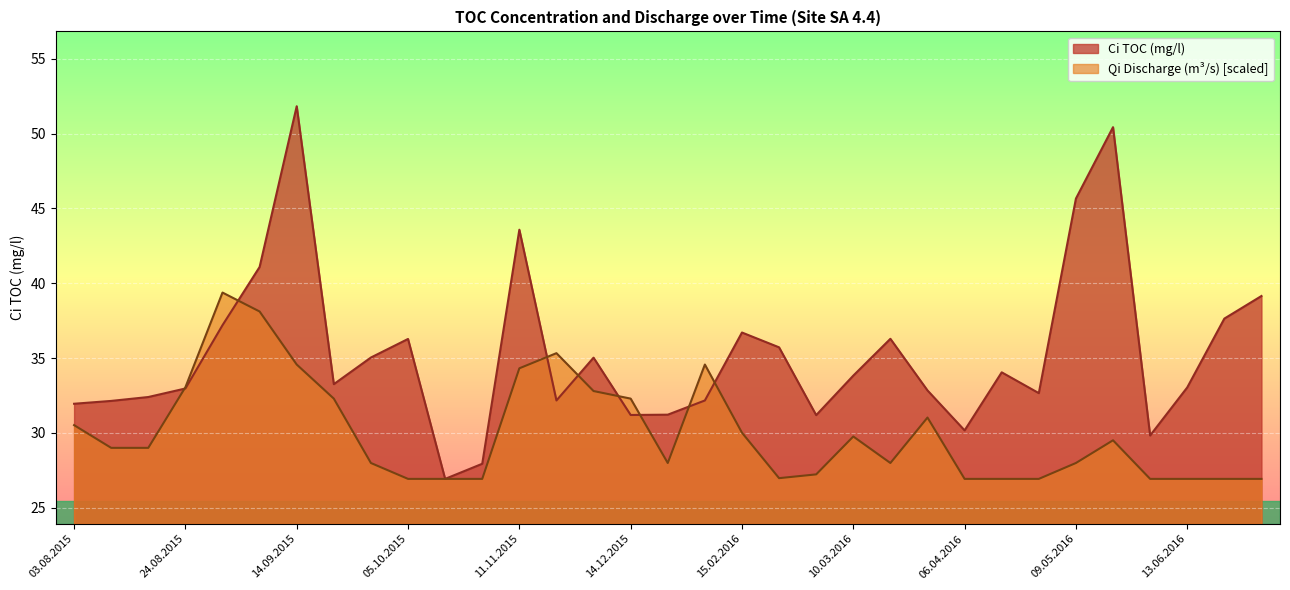

At which label does Qi Discharge (m3/s) reach its minimum?

05.10.2015